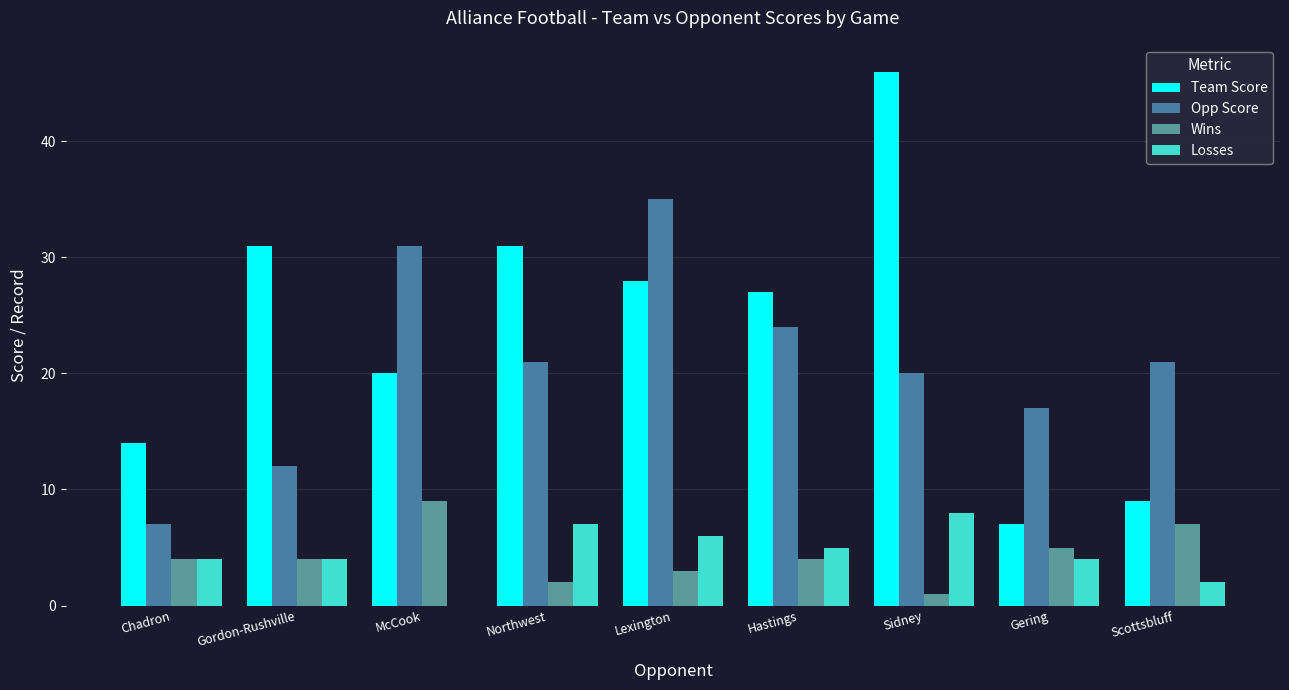

Which series has the widest spread of values?

Team Score